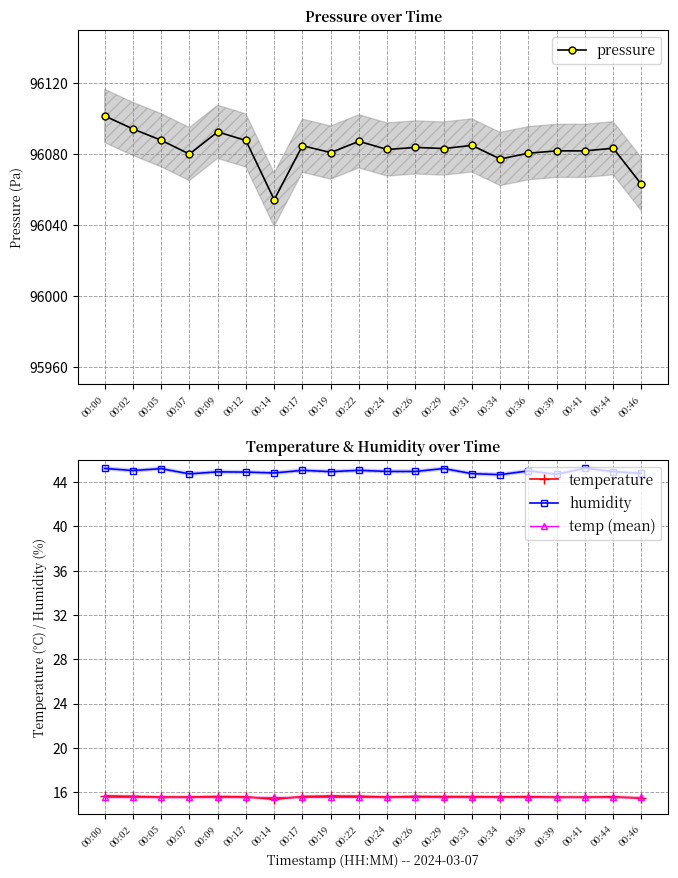

True or false: pressure and temp (mean) cross at least once.

False